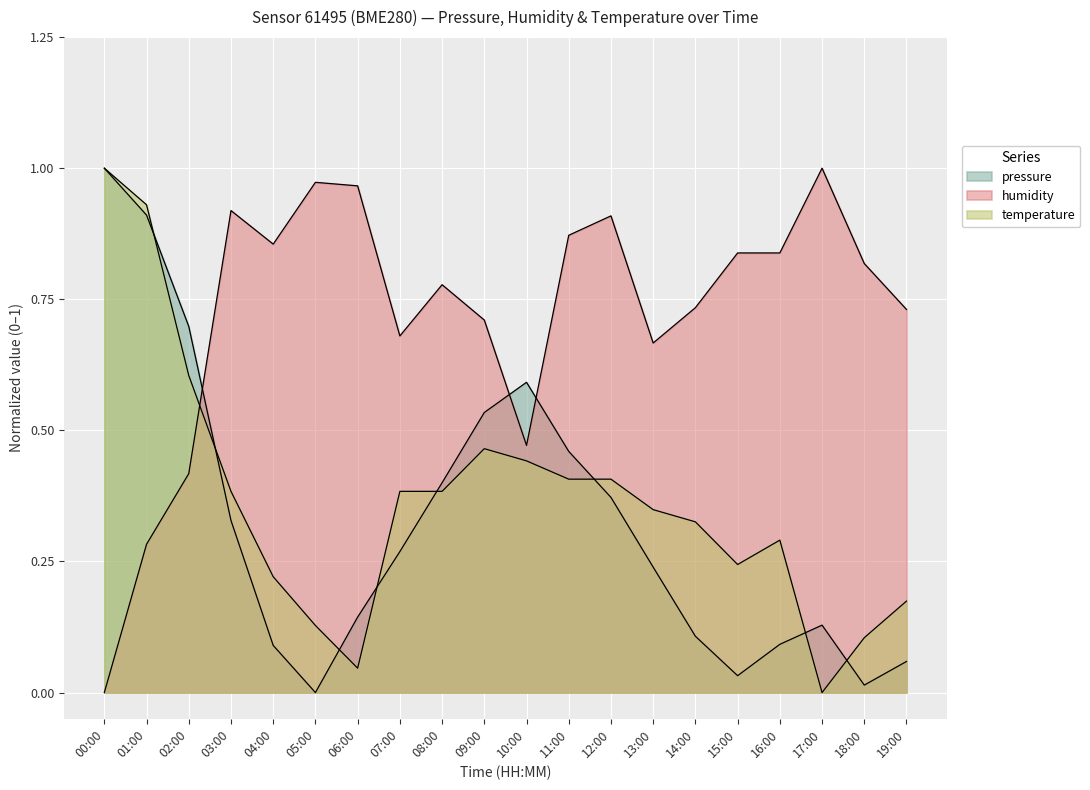

Which series ends up on top after the final intersection of pressure and temperature?

temperature